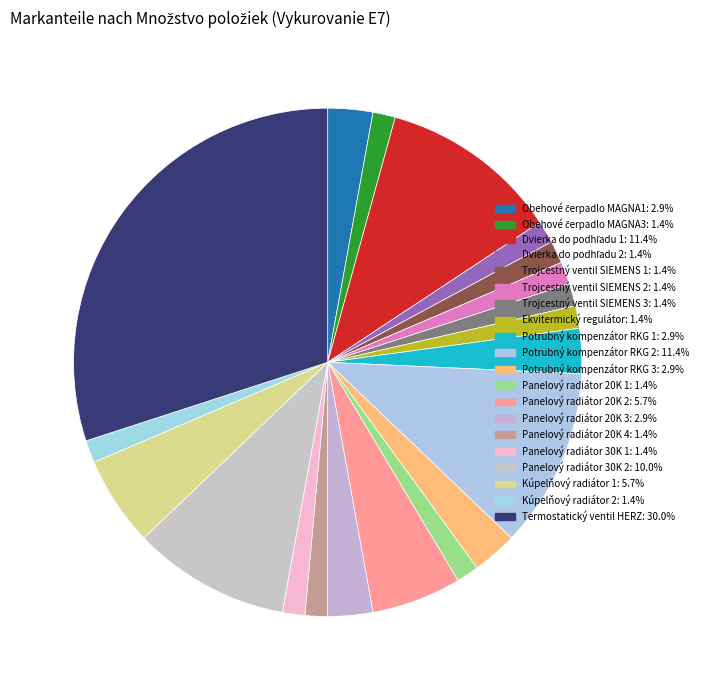

What percentage is the Potrubný kompenzátor RKG 2 slice, to the nearest percent?

11%